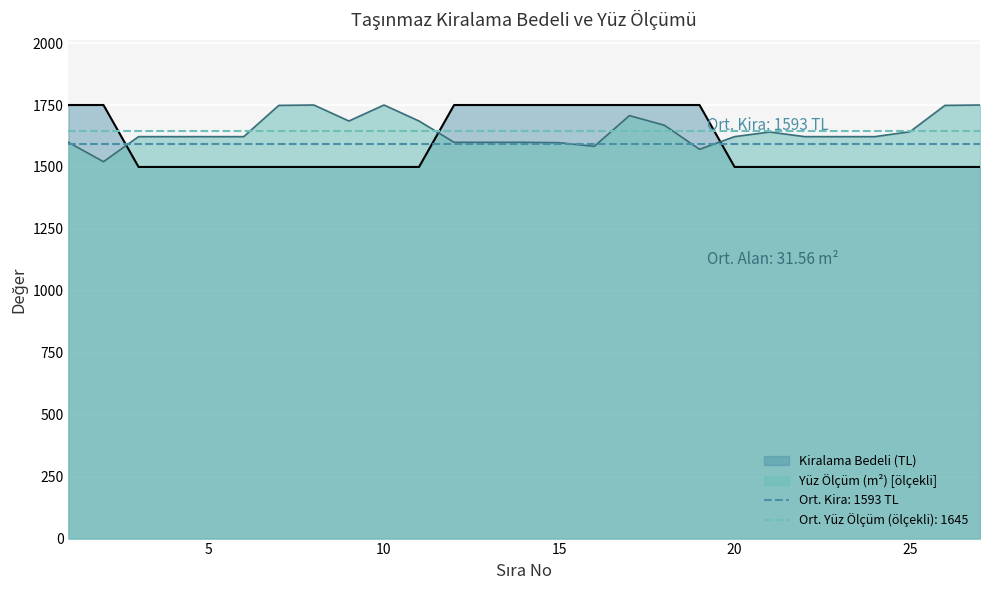

Between 20 and 22, which series saw the biggest shift?

Kiralama Bedeli (TL)